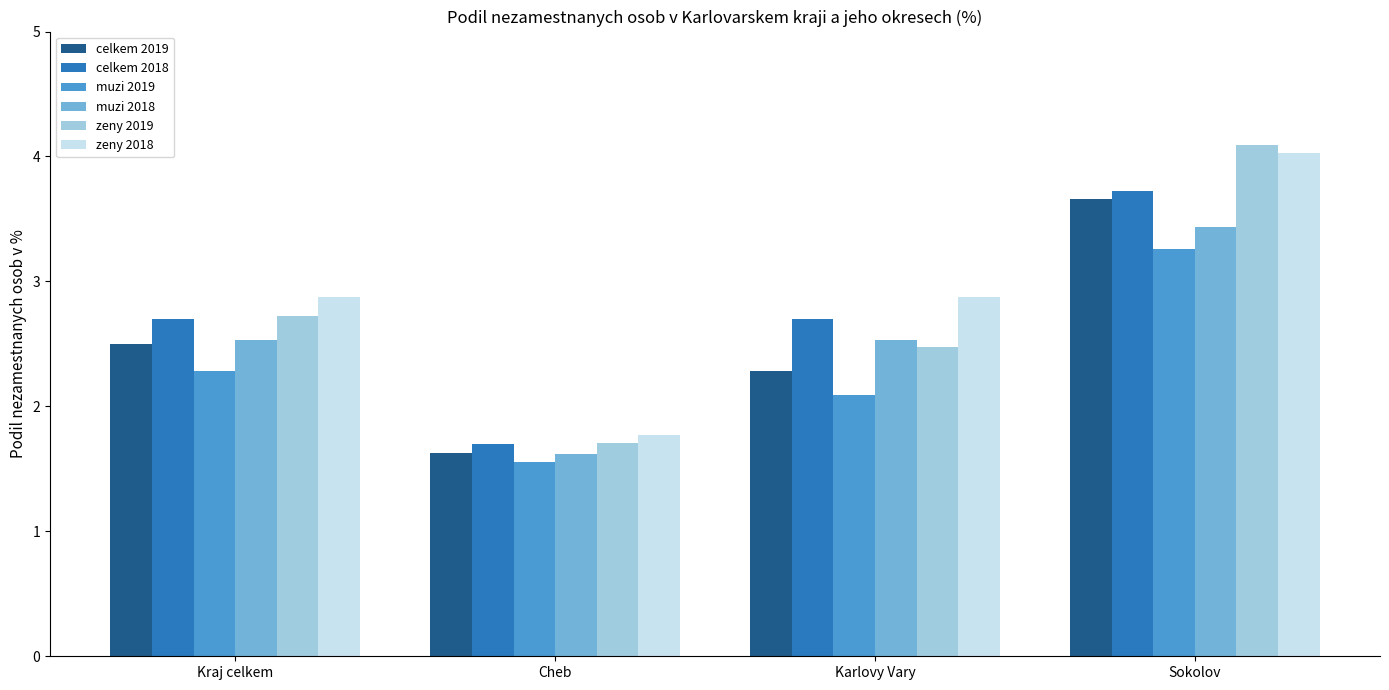

Is it true that zeny 2018 equals 2.9 at Kraj celkem?

True